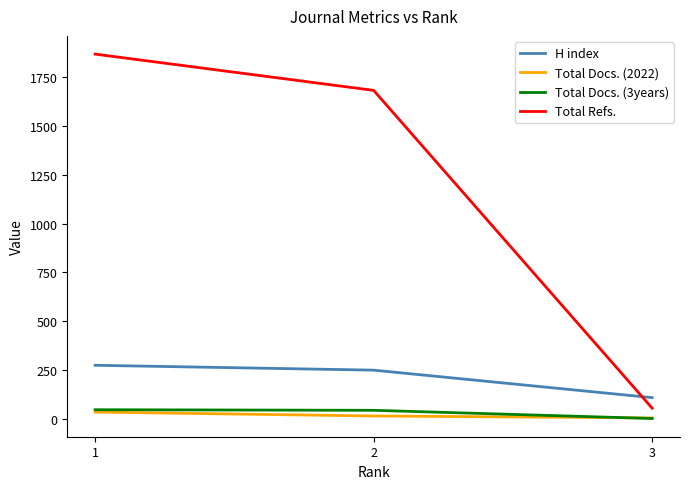

What is the difference between the maximum and second lowest values in the Total Docs. (2022) series?

20